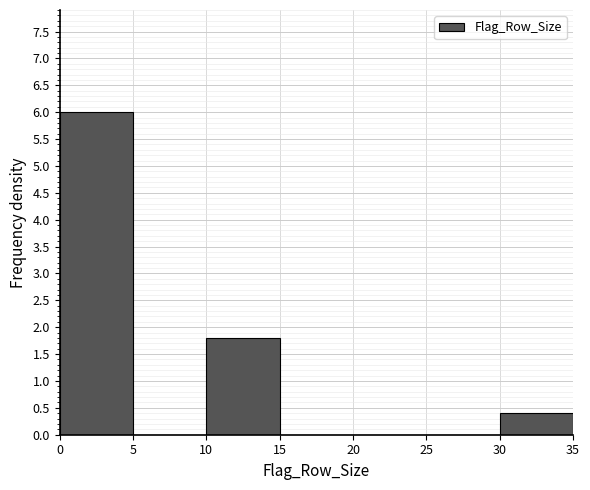

Reading left to right, transcribe this chart: for each bar, give the range it covers on the x-axis and its height. The values are not printed on the chart, so give them approximately, as read against the axis.

0 to 5: 6.0
5 to 10: 0
10 to 15: 1.8
15 to 20: 0
20 to 25: 0
25 to 30: 0
30 to 35: 0.4